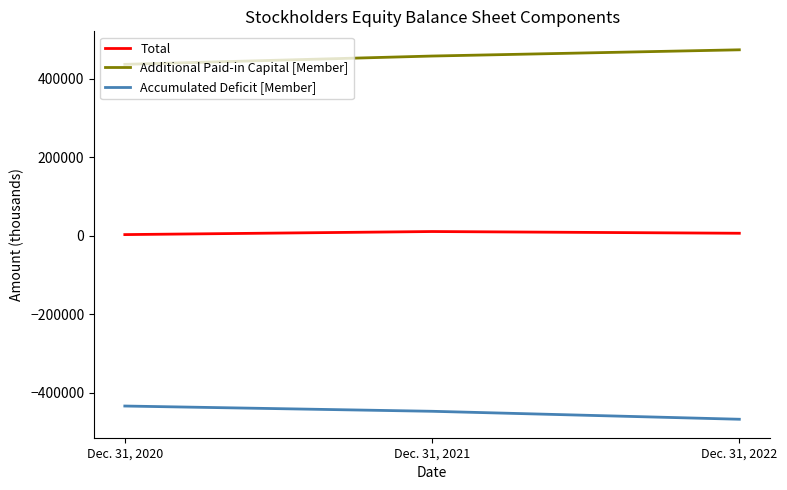

List the labels in order of Additional Paid-in Capital [Member] value, largest first.

Dec. 31, 2022, Dec. 31, 2021, Dec. 31, 2020